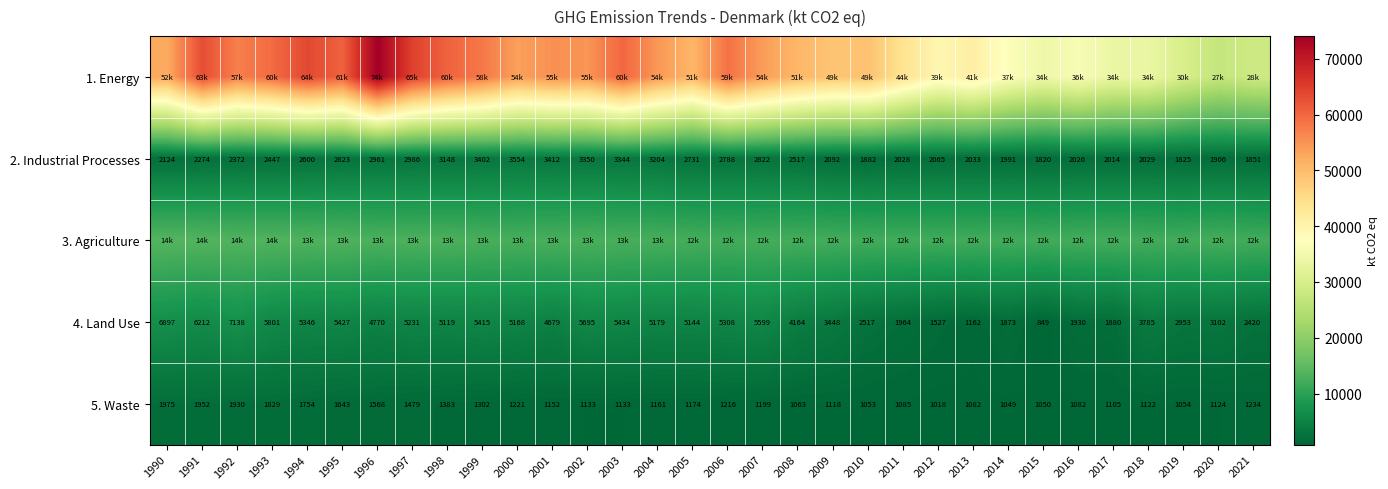

Is the value of 2. Industrial Processes at 2005 greater than the value of 4. Land Use at 2018?

No